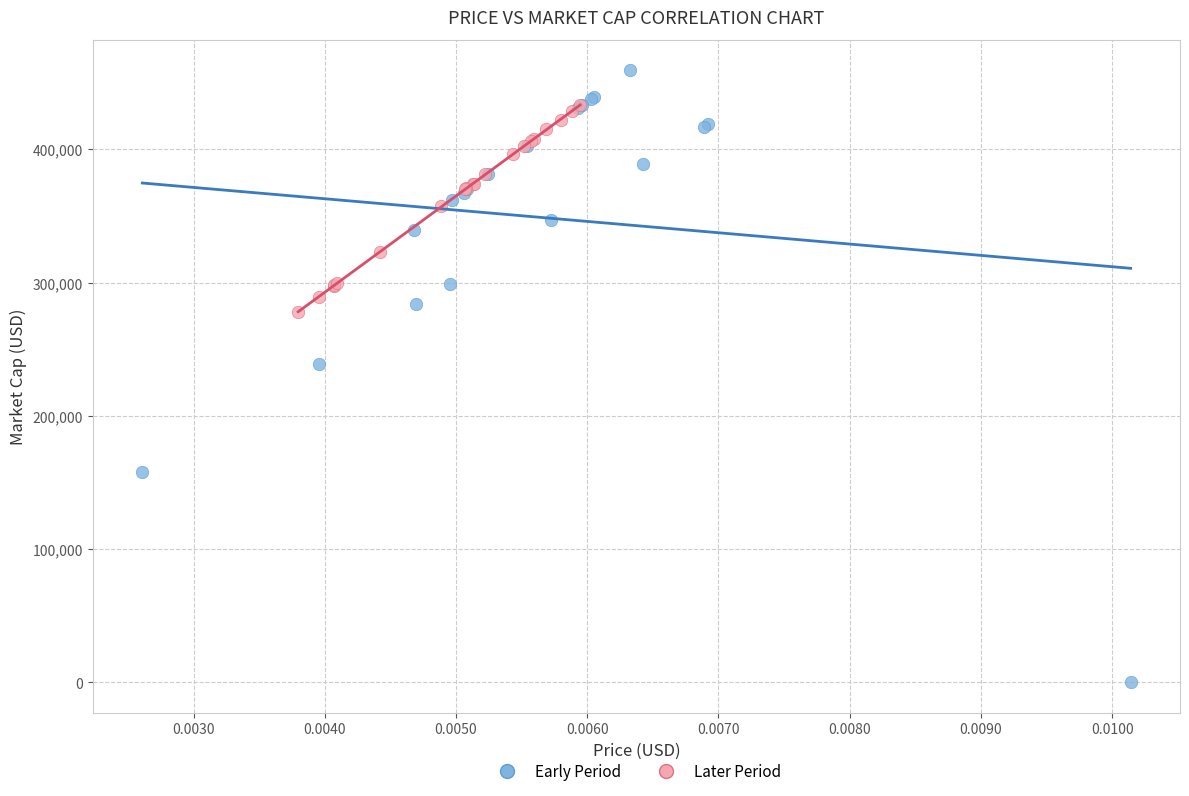

Which series has the largest Y range (max minus min)?

Early Period